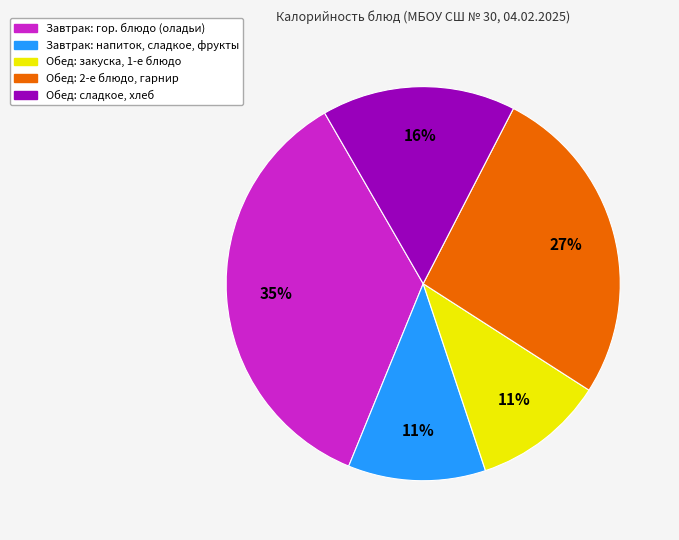

Is there any slice that represents more than half of the pie?

No